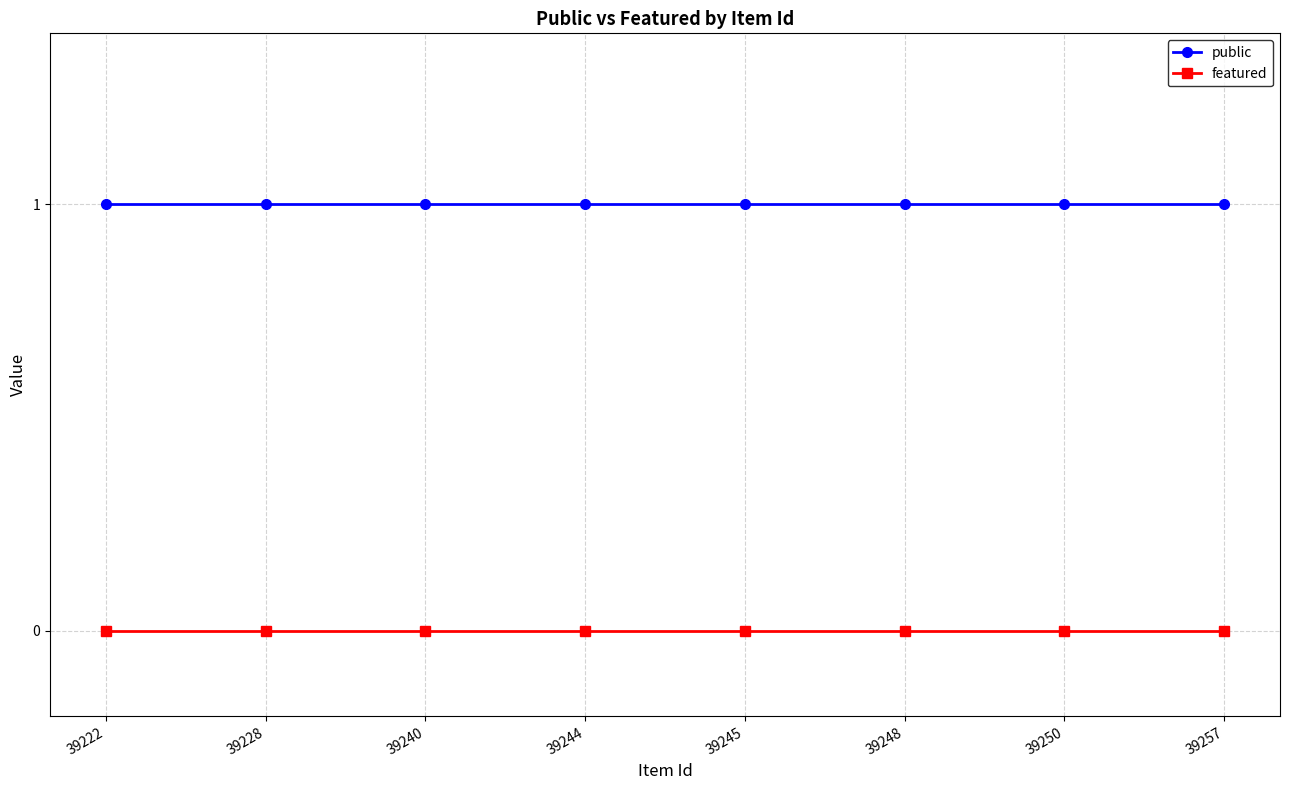

List the series in order of their overall mean, highest first.

public, featured